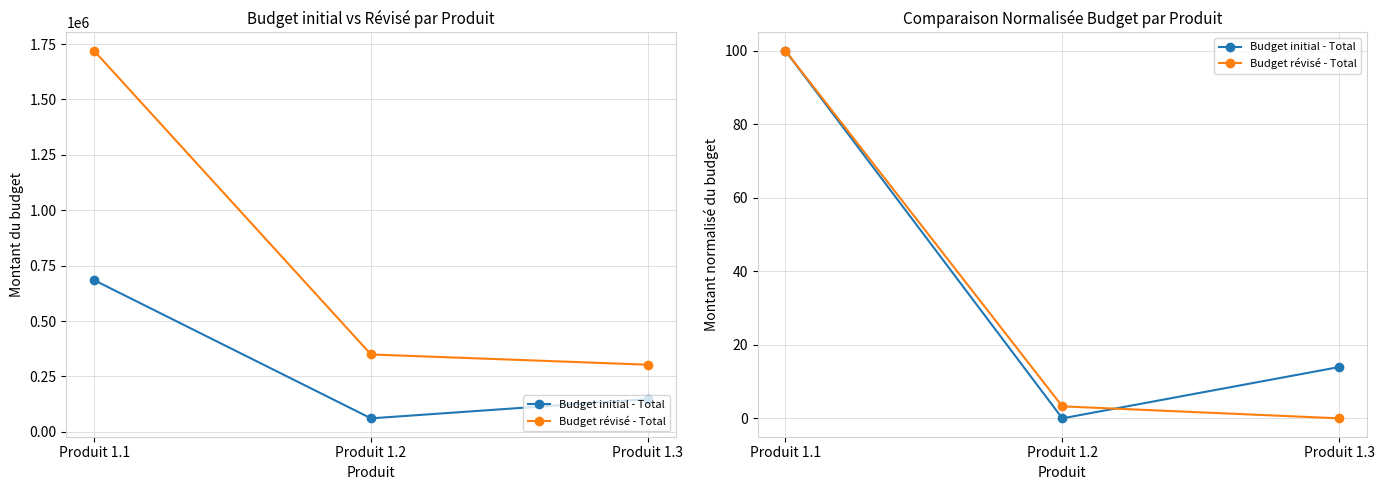

Is it true that Budget initial - Total equals -62.5 at Produit 1.2?

False